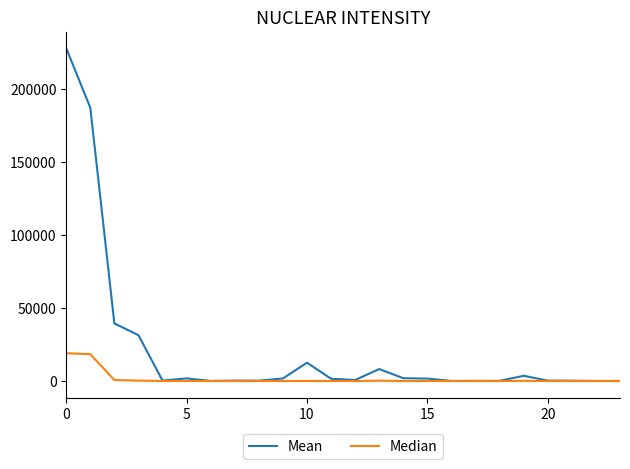

Which series has the largest total across all categories?

Mean